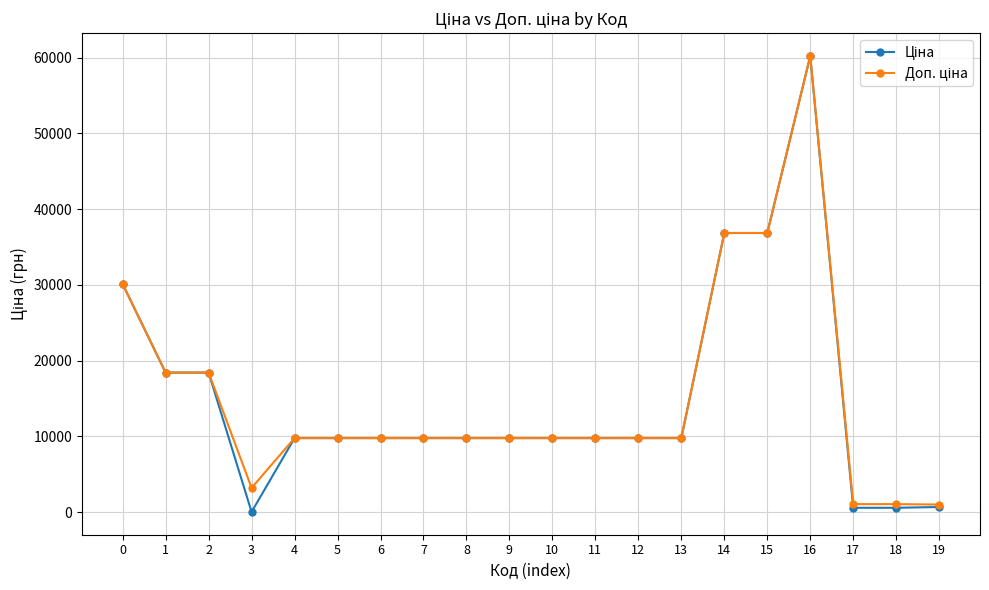

What is the greatest value displayed?

60205.6